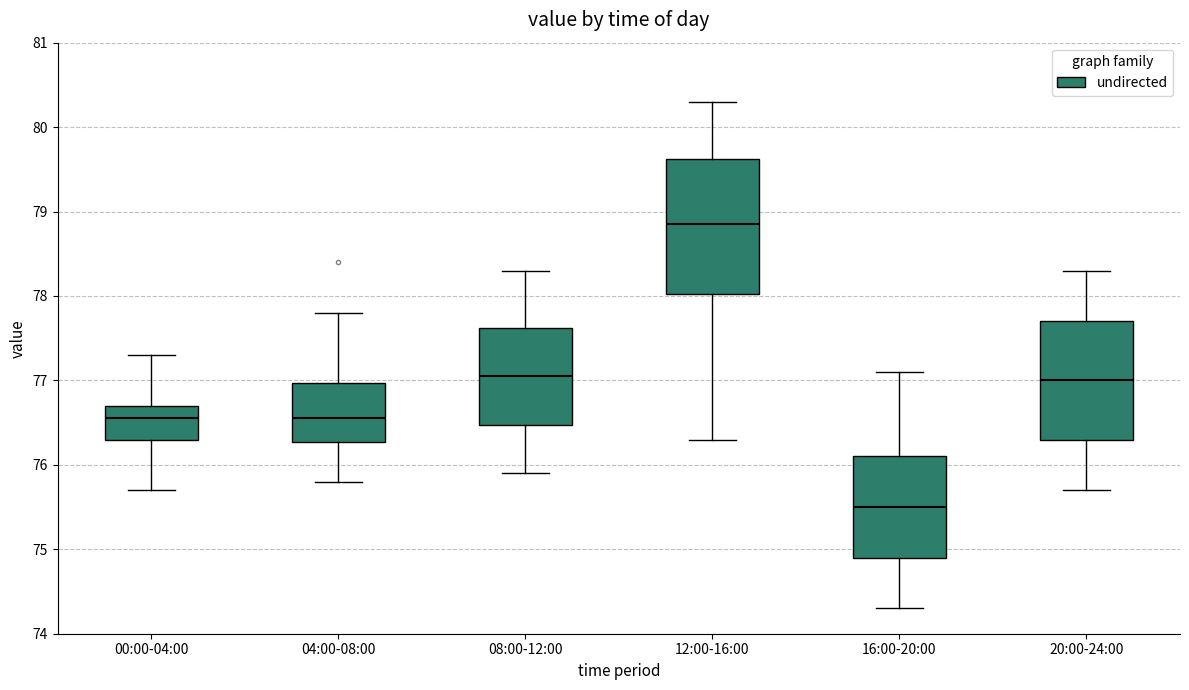

Where does the upper whisker of the box for 12:00-16:00 end on the y-axis? The values are not printed on the chart, so give them approximately, as read against the axis.

80.3